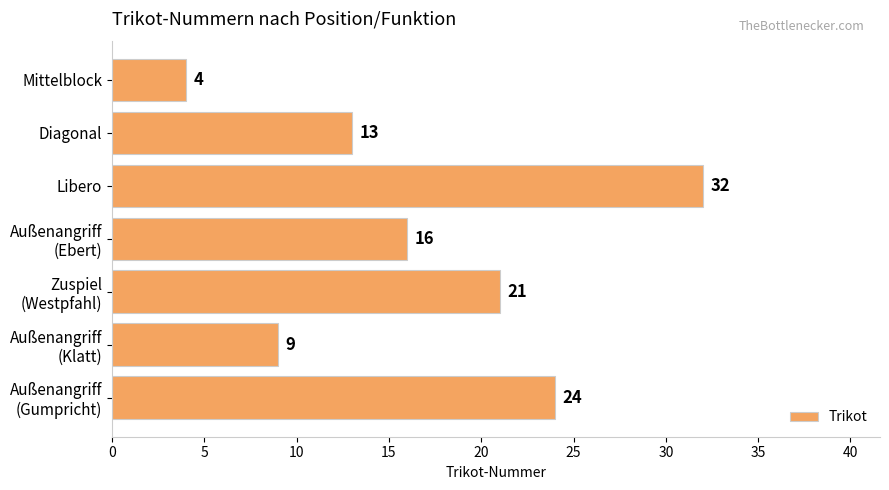

How many values are between 9 and 24?

5